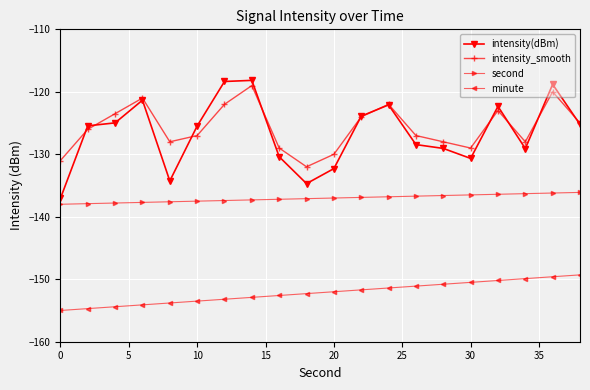

What is the maximum value shown in the chart?

-118.2